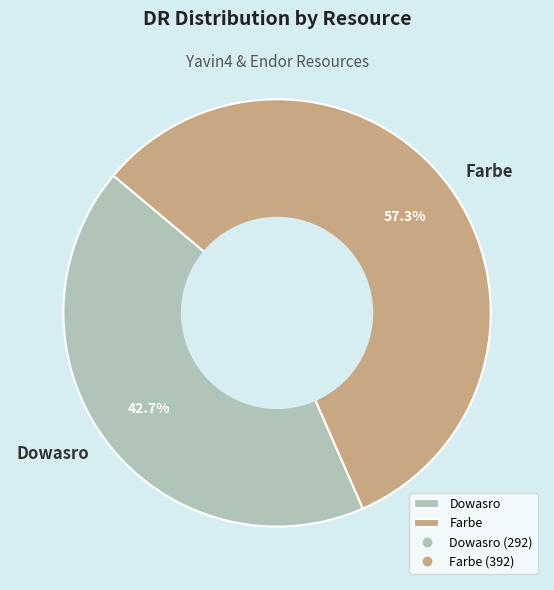

Which category has the smallest portion of the pie?

Dowasro